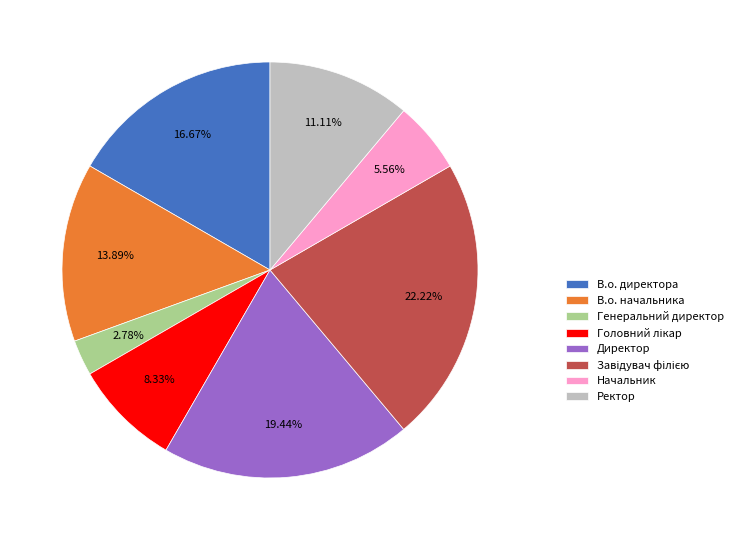

Is there a majority slice in this chart?

No